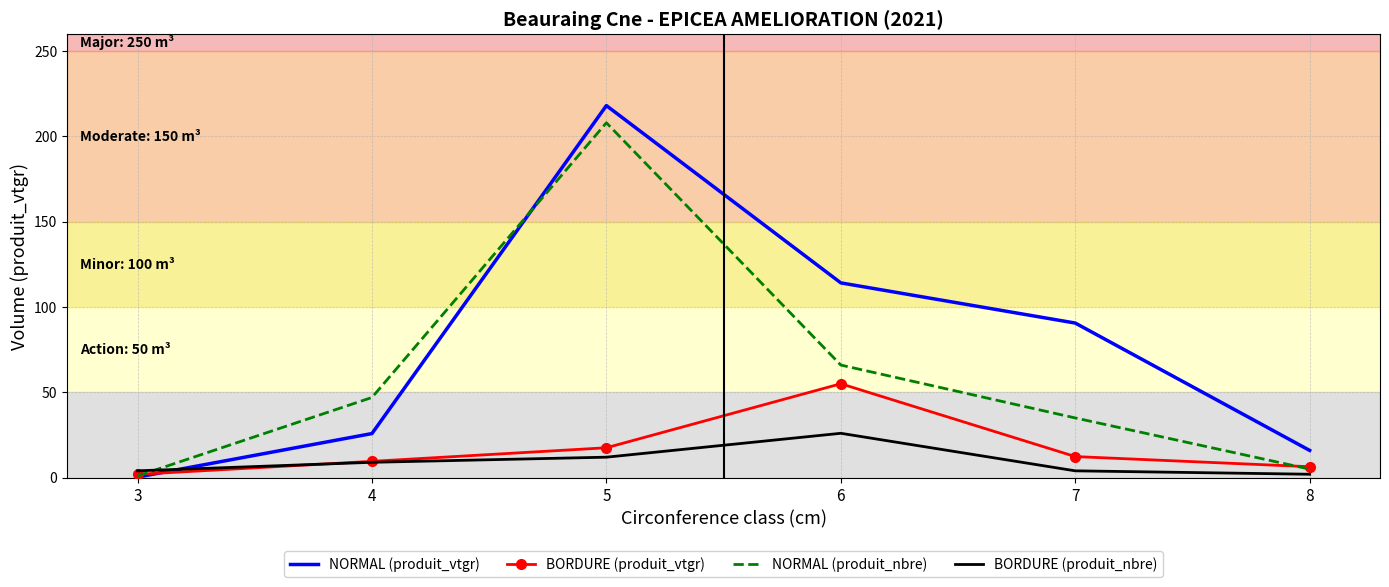

Rank the series at 6 from highest to lowest value.

NORMAL (produit_vtgr), NORMAL (produit_nbre), BORDURE (produit_vtgr), BORDURE (produit_nbre)